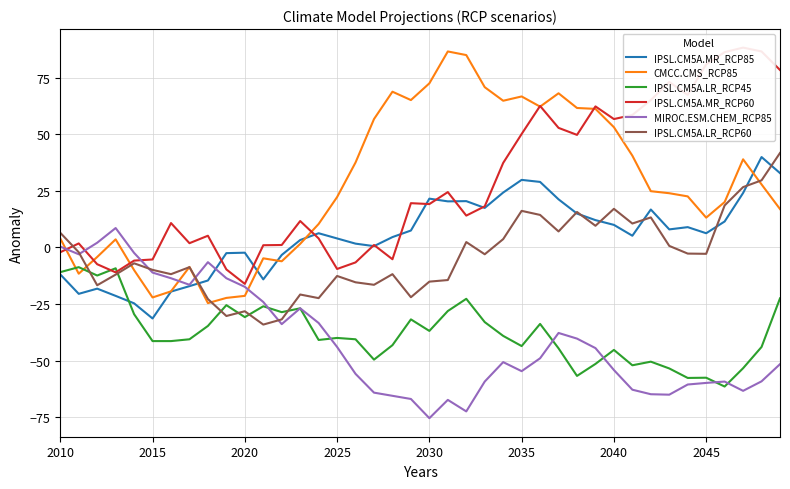

What is the minimum value for CMCC.CMS_RCP85?

-24.6